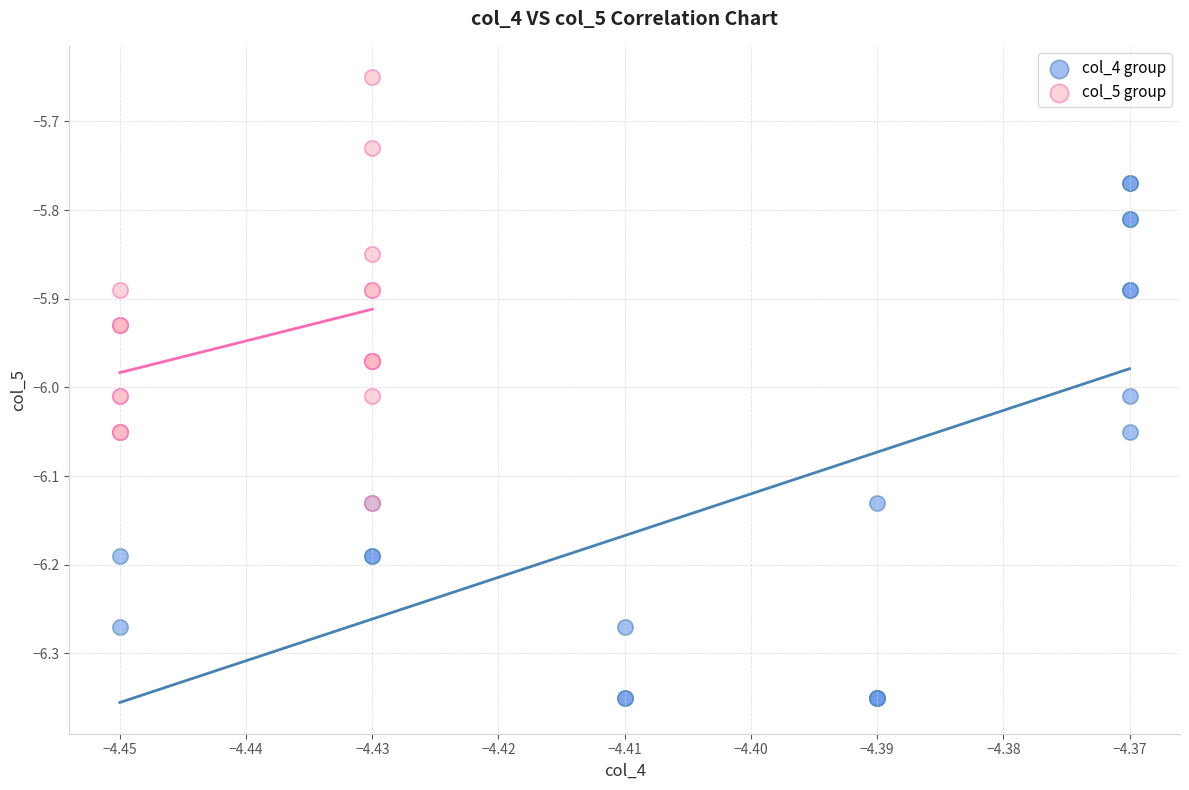

Which series reaches the maximum Y coordinate?

col_5 group